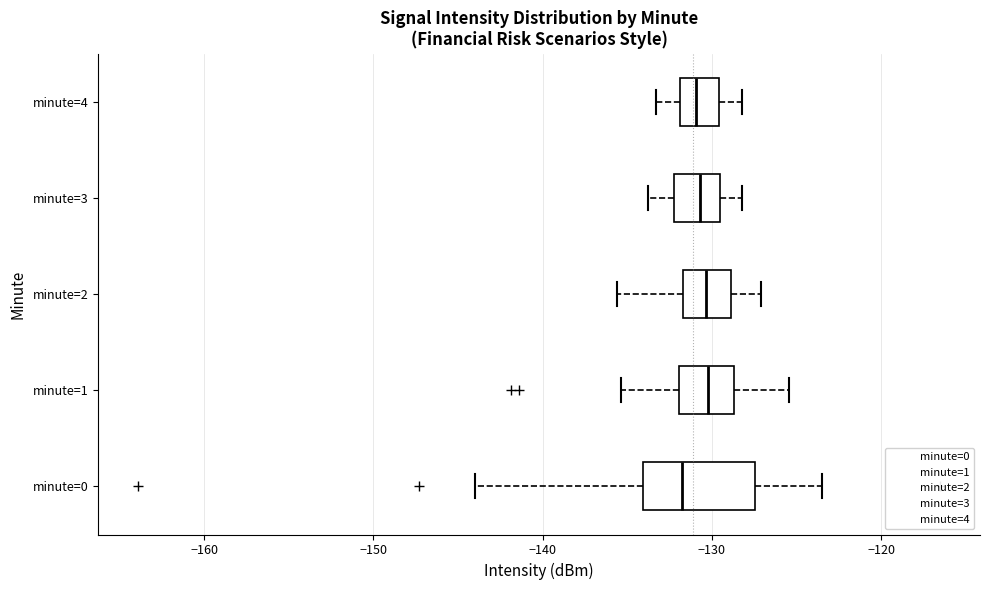

Reading bottom to top, transcribe this box plot: for each box, give where its median line is, the range the box spans, and where its two whiskers end, as read against the x-axis. The values are not printed on the chart, so give them approximately, as read against the axis.

minute=0: median -132, box -134 to -127, whiskers -144 to -123
minute=1: median -130, box -132 to -129, whiskers -135 to -125
minute=2: median -130, box -132 to -129, whiskers -136 to -127
minute=3: median -131, box -132 to -130, whiskers -134 to -128
minute=4: median -131, box -132 to -130, whiskers -133 to -128